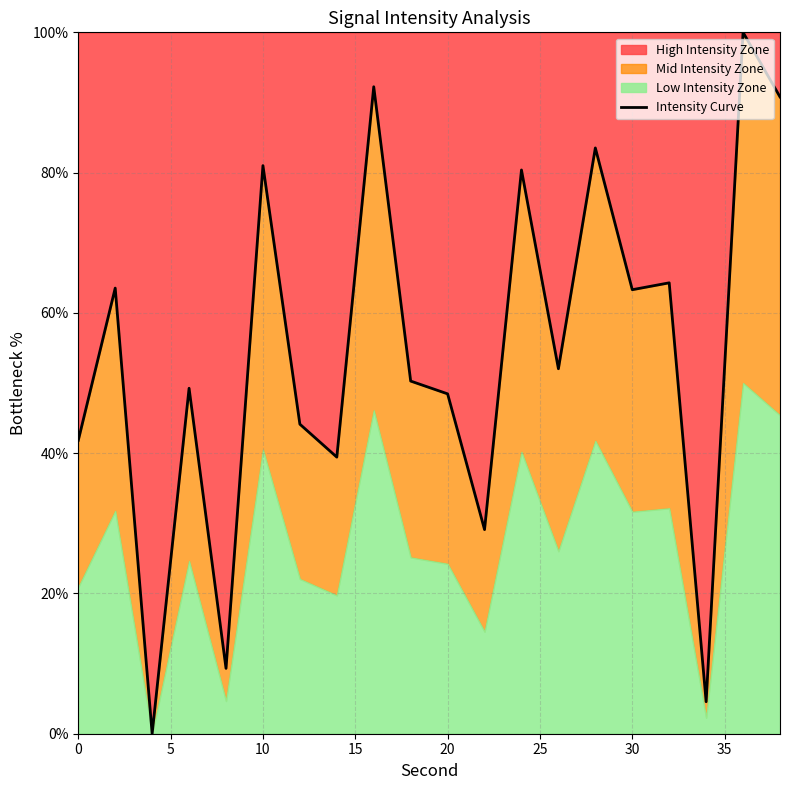

What is the average value?

54.4